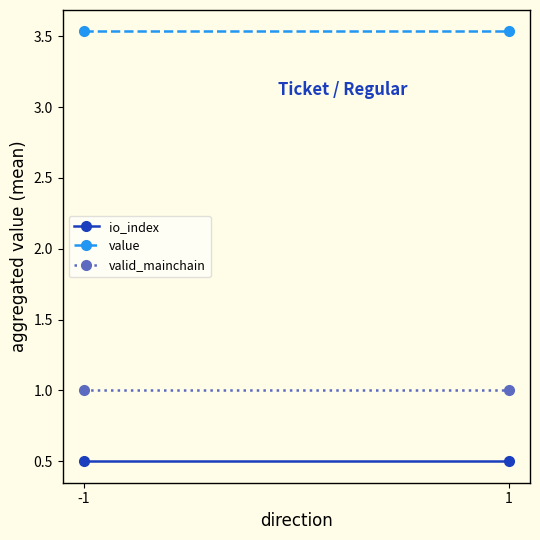

At how many categories does at least one series exceed 1?

2